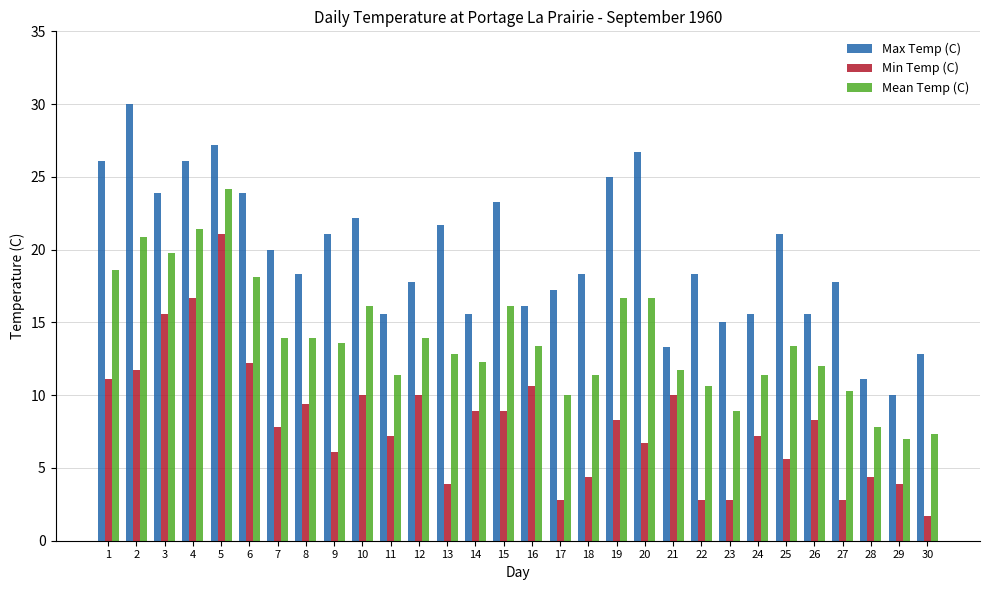

What is the difference between the second highest and minimum values in the Max Temp (C) series?

17.2